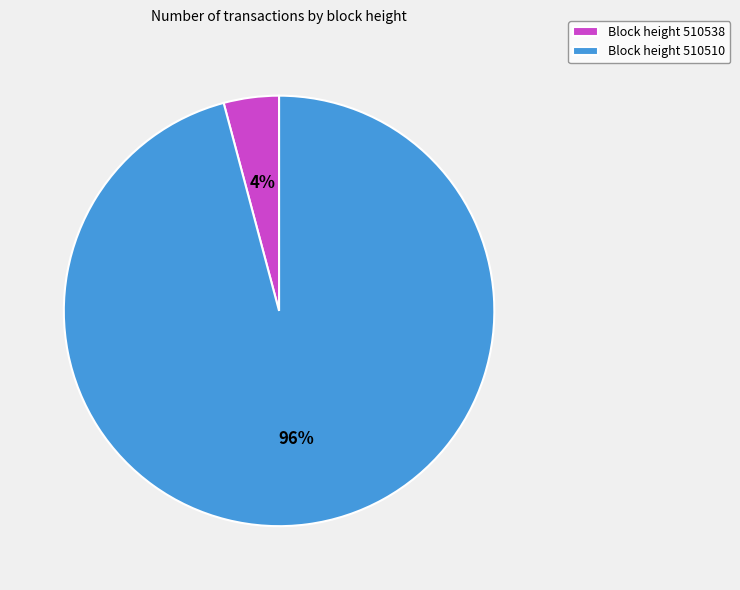

Is it true that Block height 510510 is 82% of the pie?

False